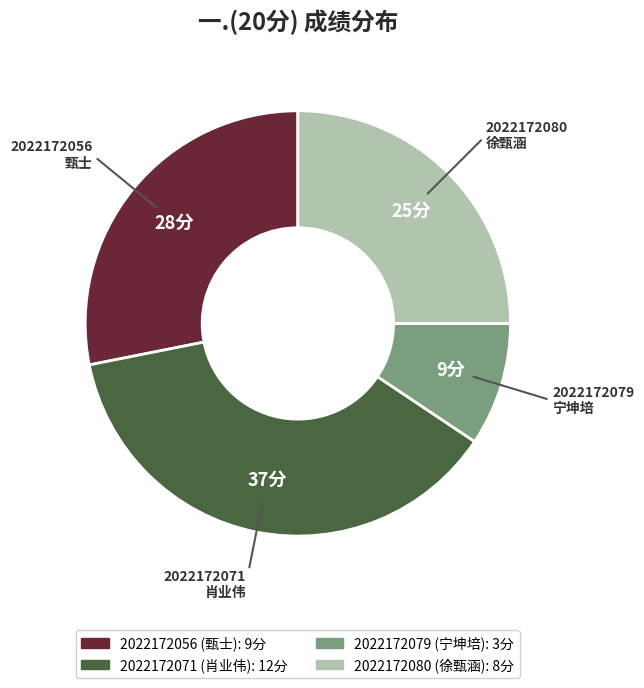

How many segments does this pie chart have?

4